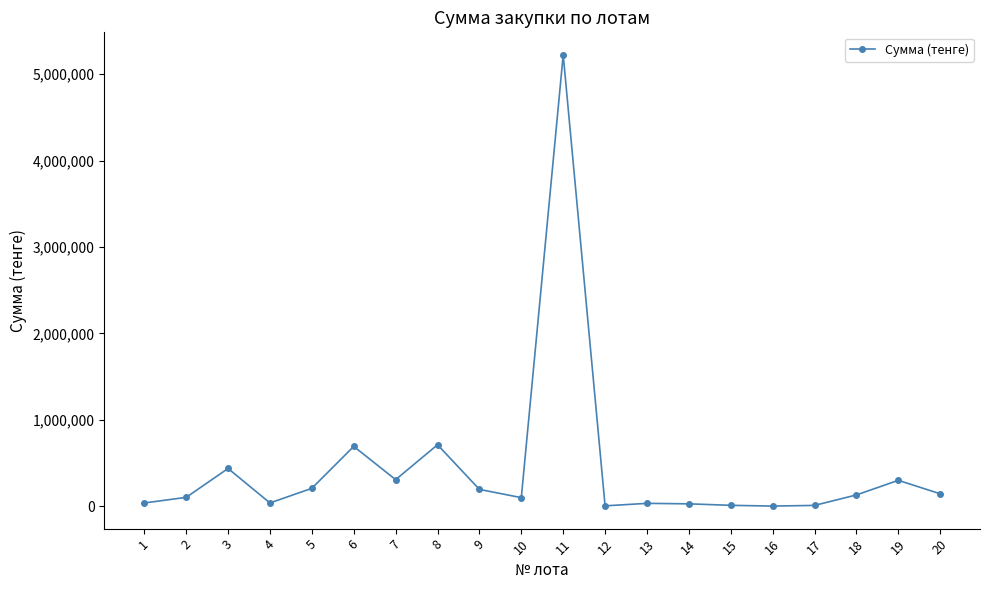

Where is the first local minimum?

4